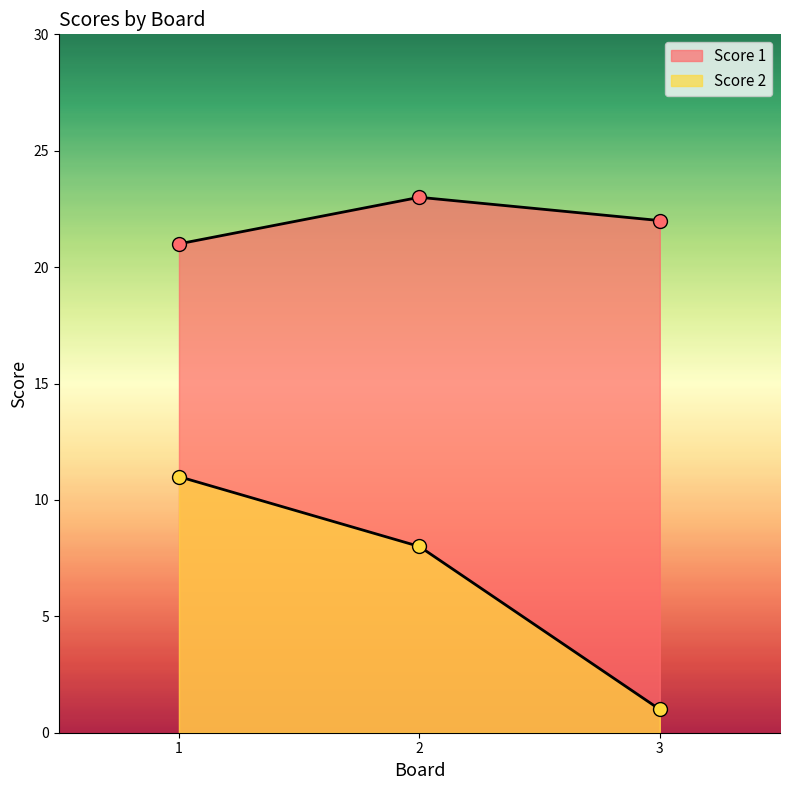

At which category is the sum across all series the highest?

1